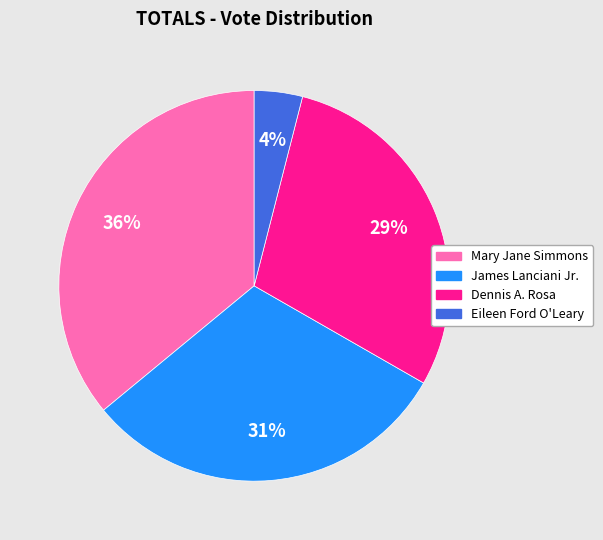

What is the largest slice in the pie chart?

Mary Jane Simmons